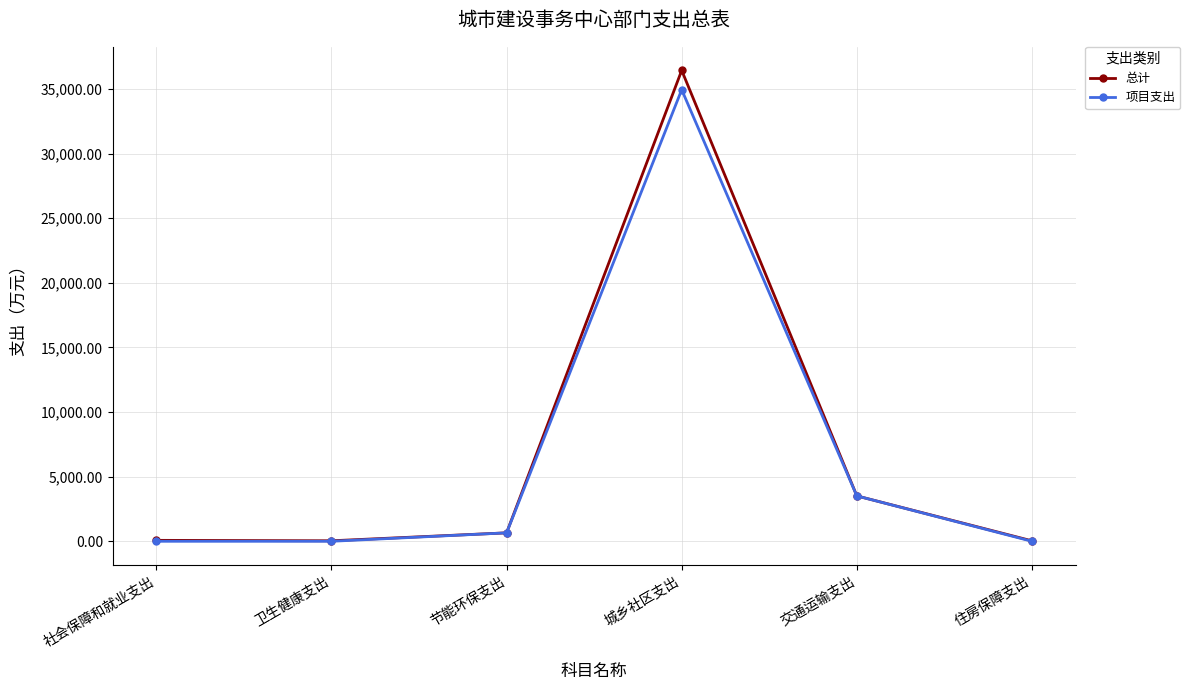

What position from the right is 城乡社区支出?

3